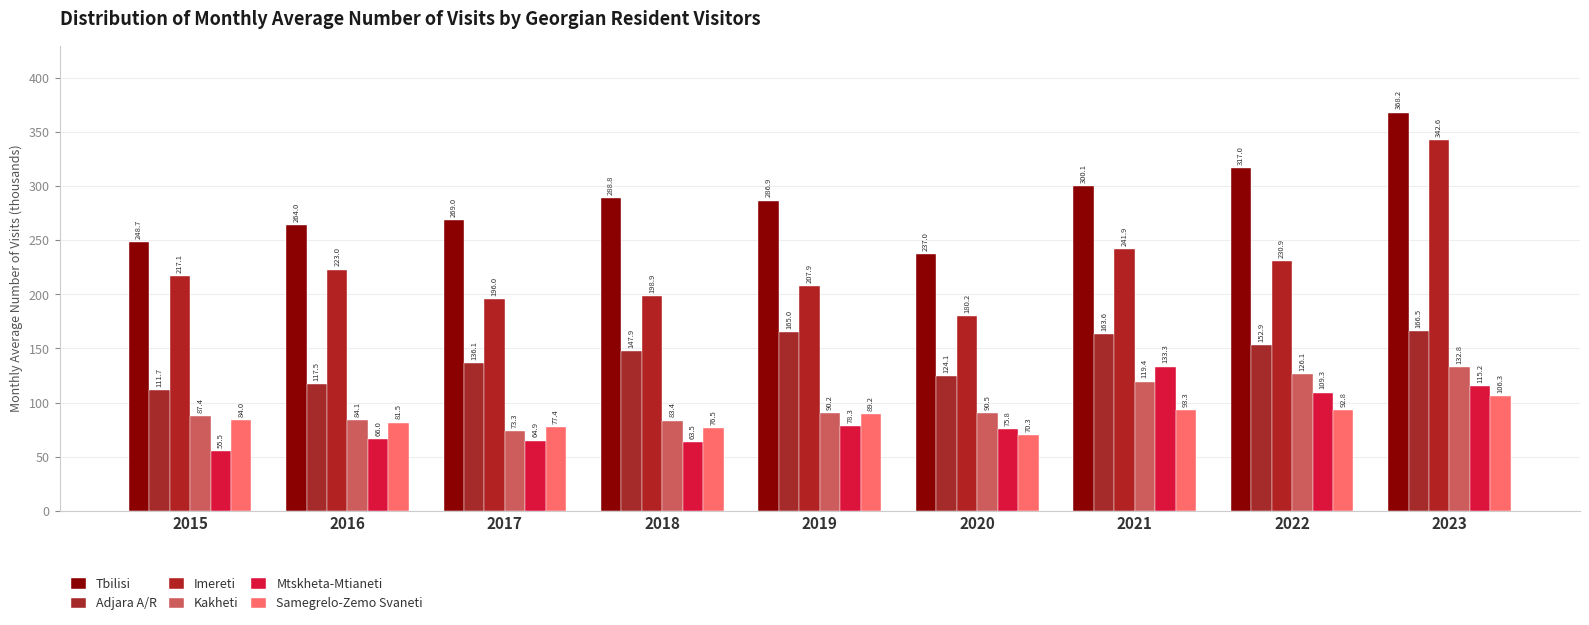

How many bars are there in total?

54